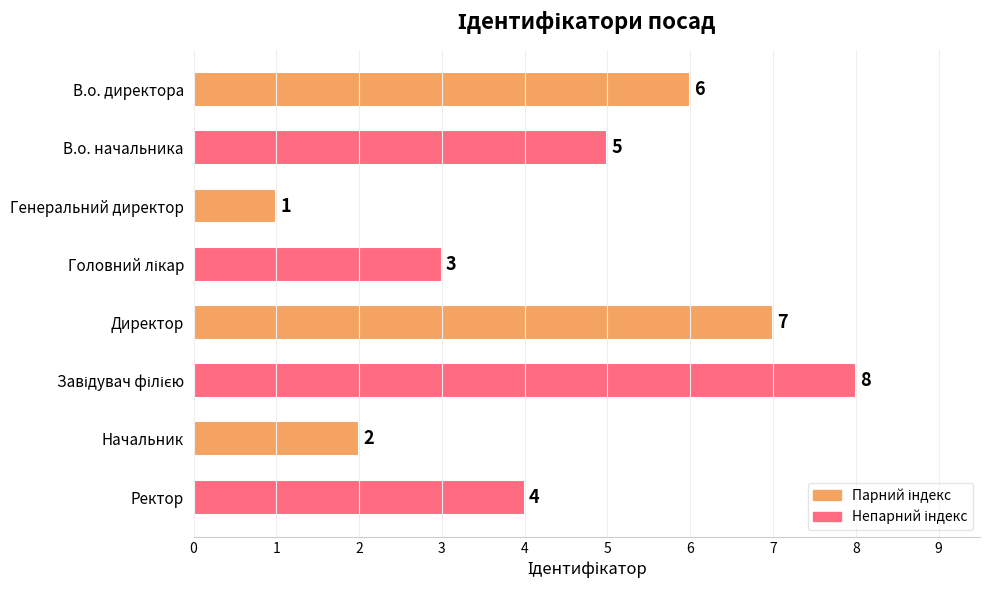

What is the change in value from Генеральний директор to Начальник?

+1